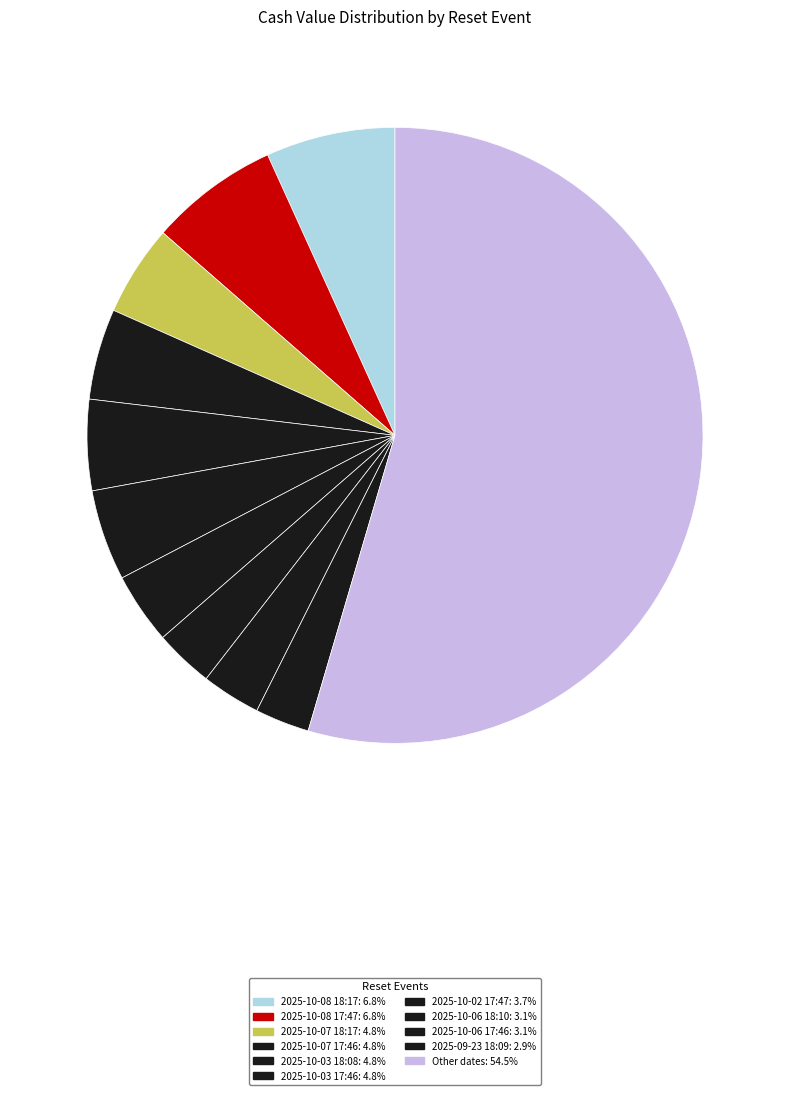

Does any single category account for the majority?

Yes